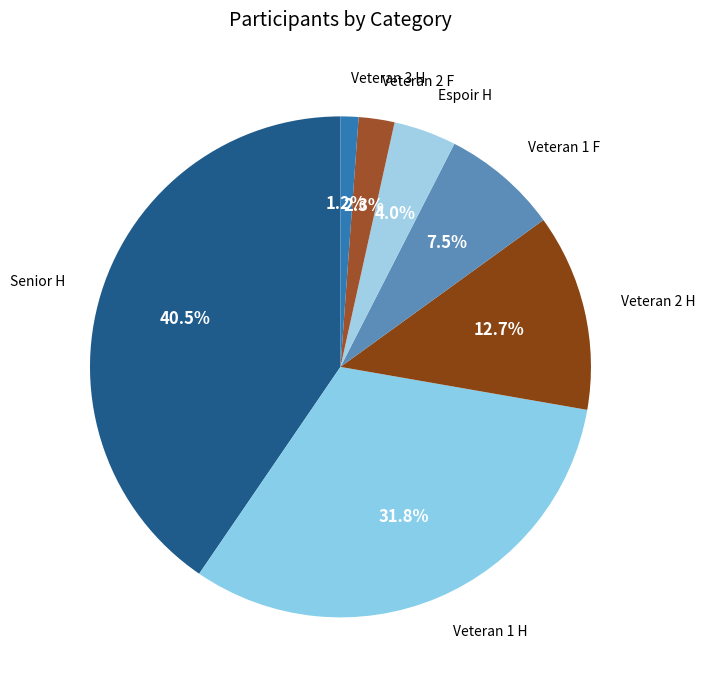

Is it true that Espoir H is 4% of the pie?

True